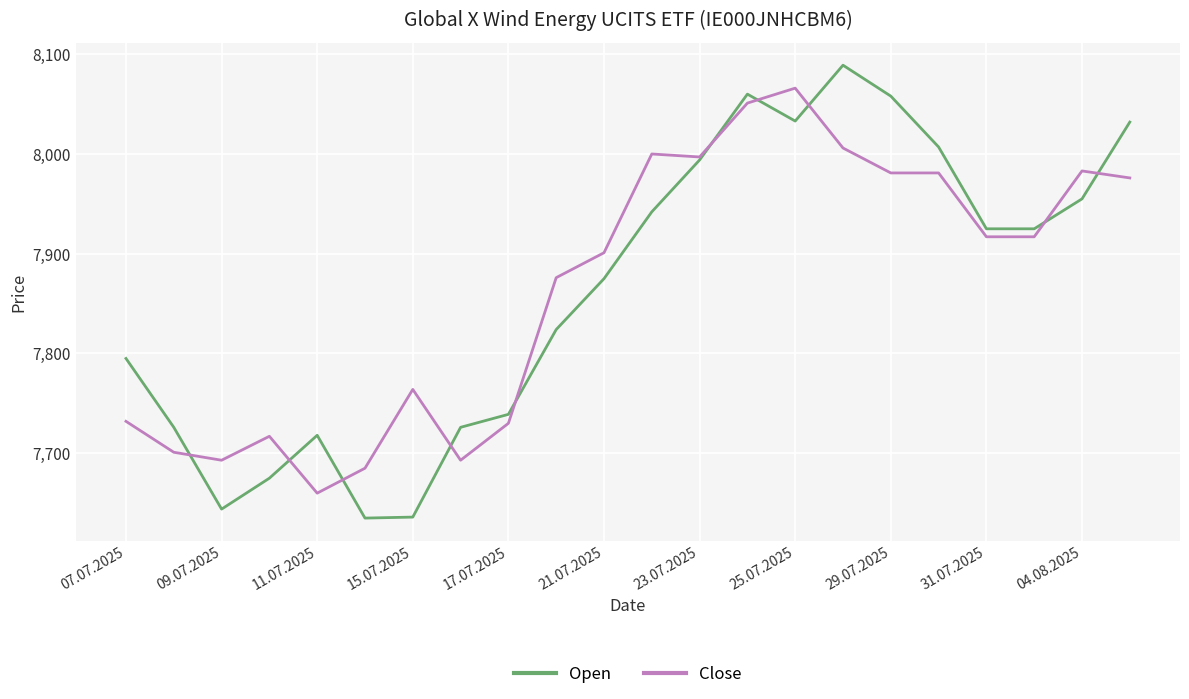

Which series has the widest spread of values?

Open